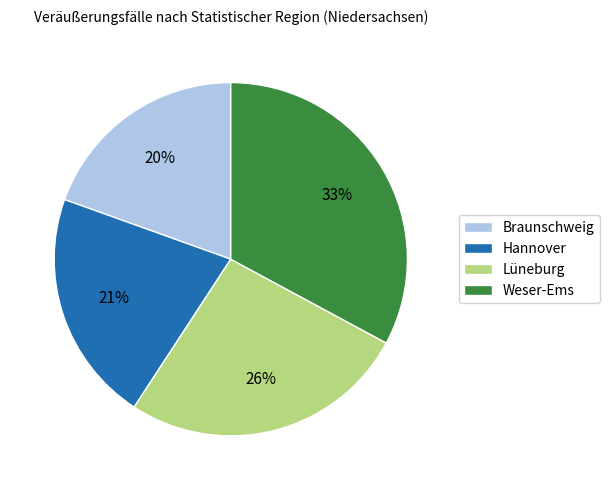

Is there any slice that represents more than half of the pie?

No